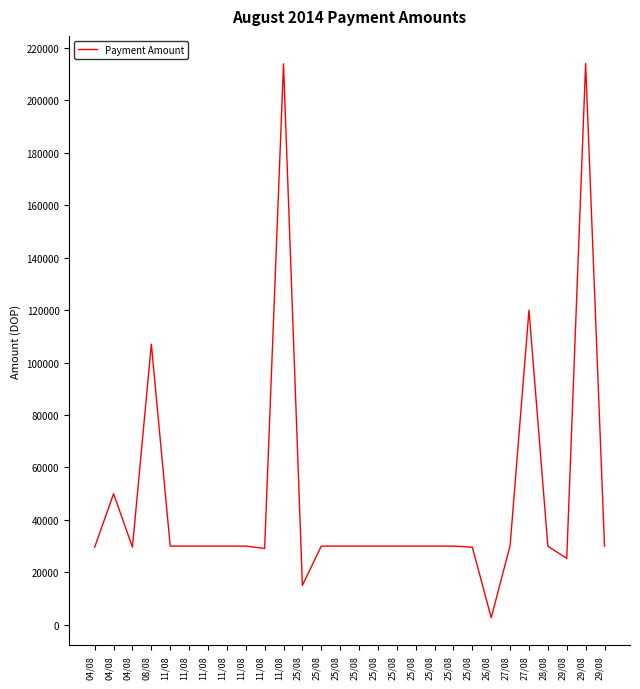

What is the label of the 5th point from the right?

27/08